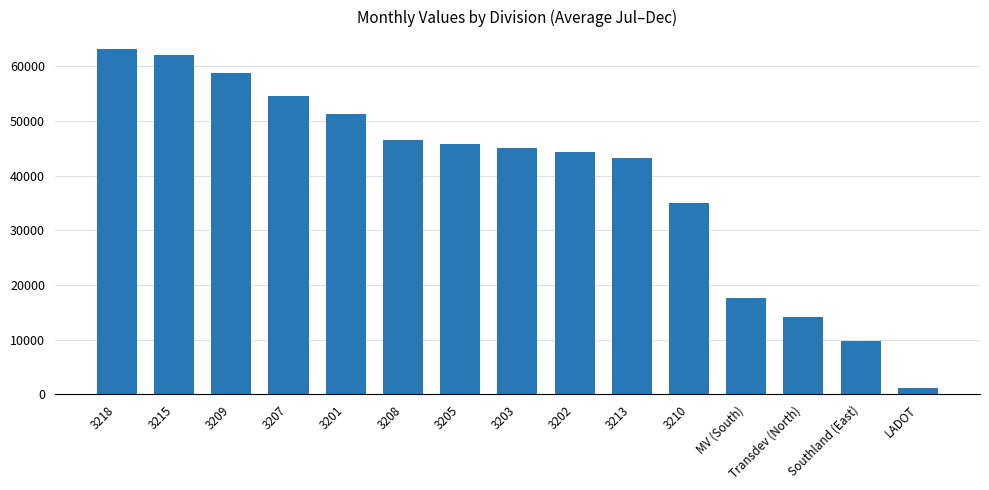

Rank the categories by value from highest to lowest.

3218, 3215, 3209, 3207, 3201, 3208, 3205, 3203, 3202, 3213, 3210, MV (South), Transdev (North), Southland (East), LADOT